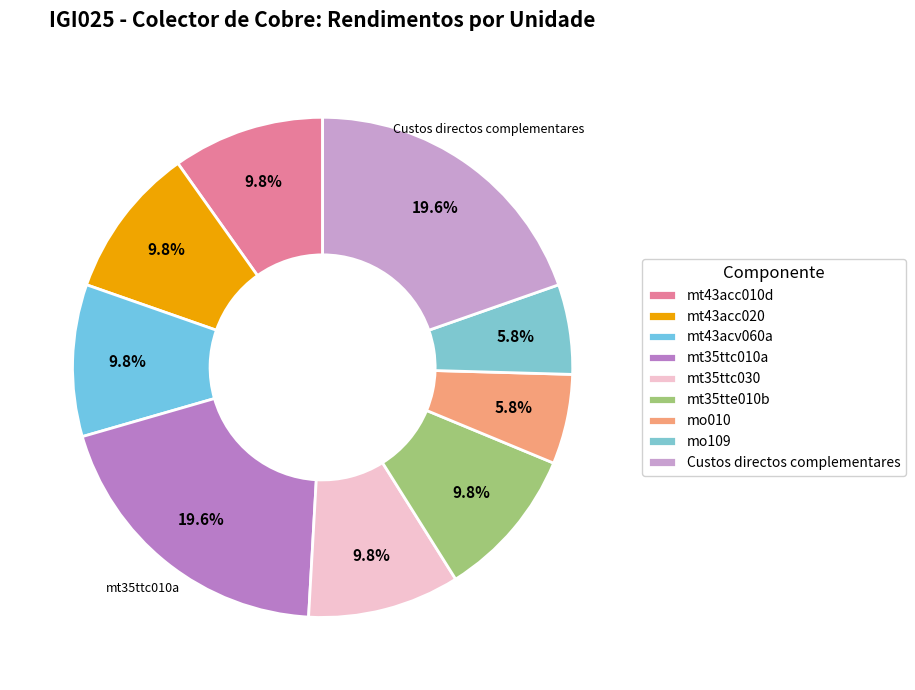

Combined, what portion of the pie is mt43acc020 and mt43acv060a?

19.6%